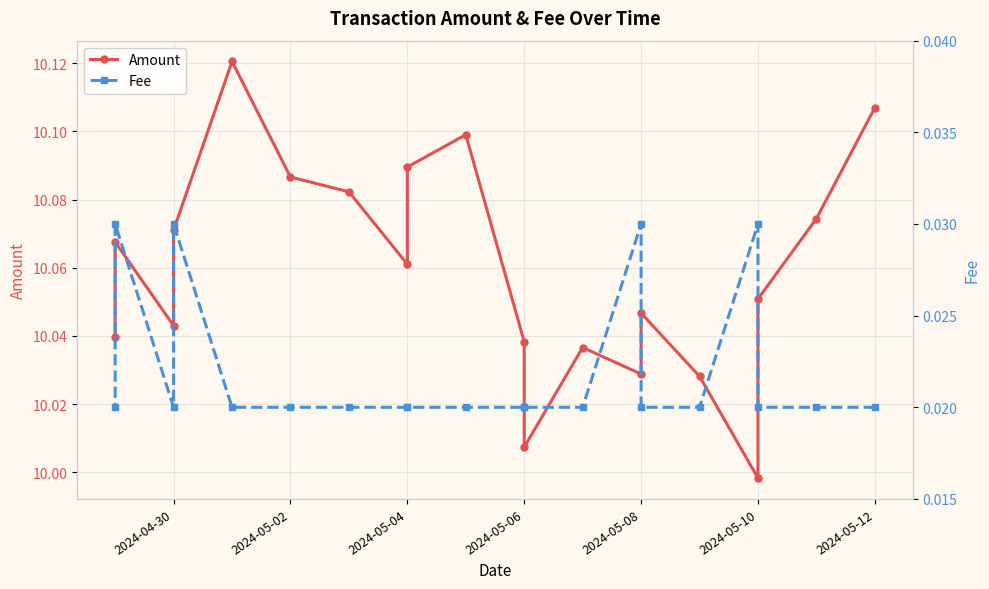

List the series in order of their peak value, lowest first.

Fee, Amount